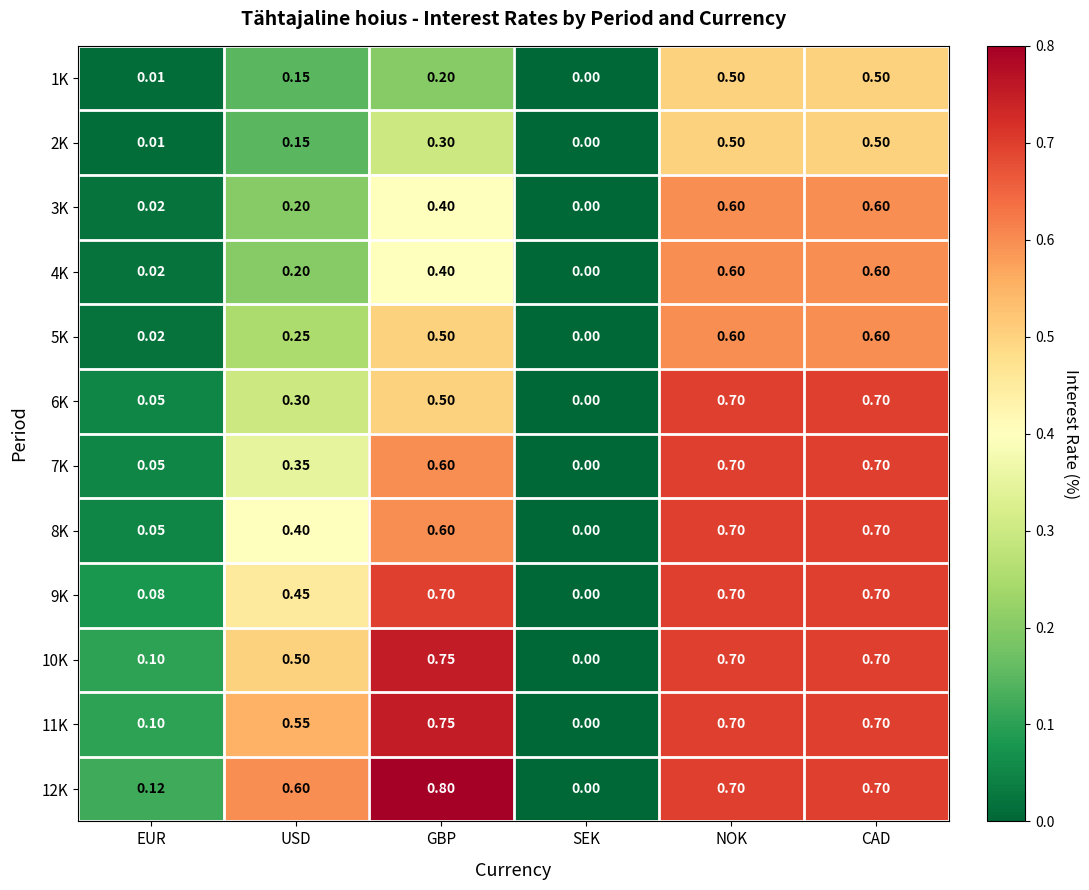

What is the difference between the highest and lowest values at EUR?

0.1